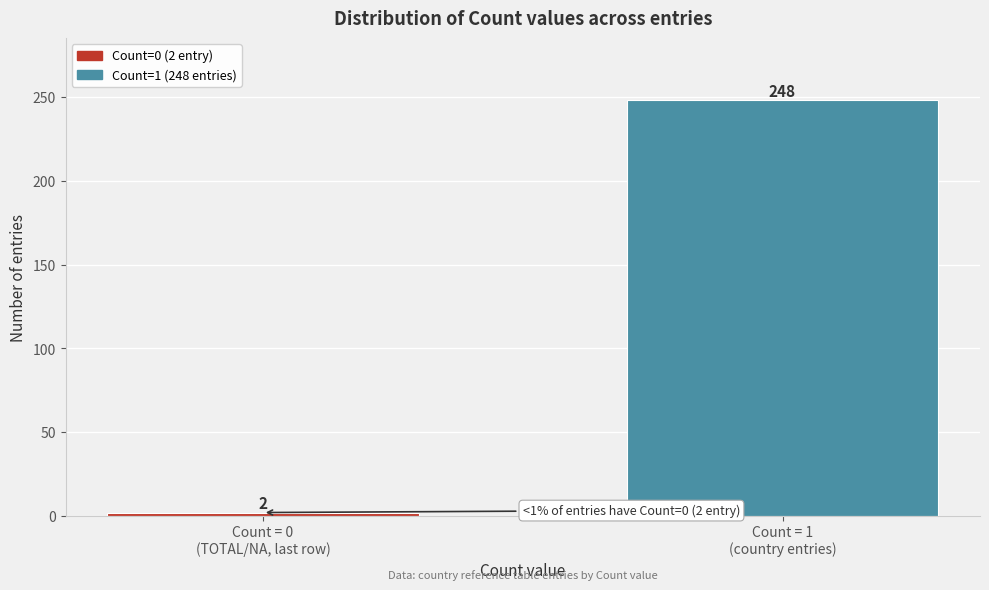

Reading left to right, what are all the values shown in this chart?

2	248